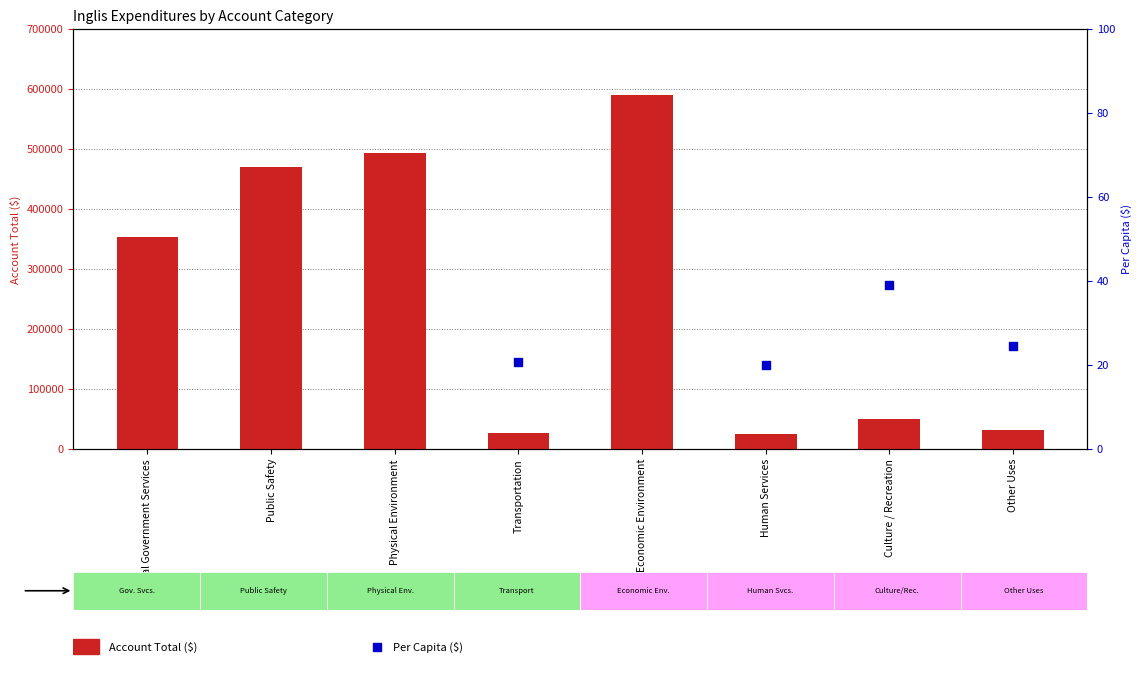

Which series contains the lowest Y value?

Per Capita ($)